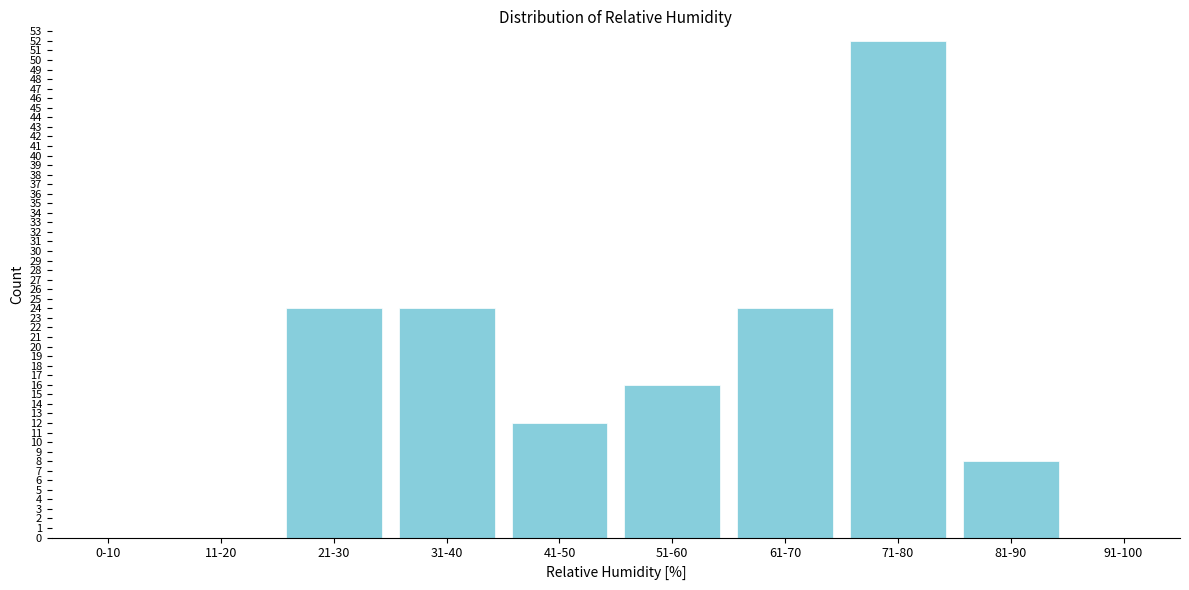

Reading left to right, extract all data points from this chart.

0-10=0	11-20=0	21-30=24	31-40=24	41-50=12	51-60=16	61-70=24	71-80=52	81-90=8	91-100=0